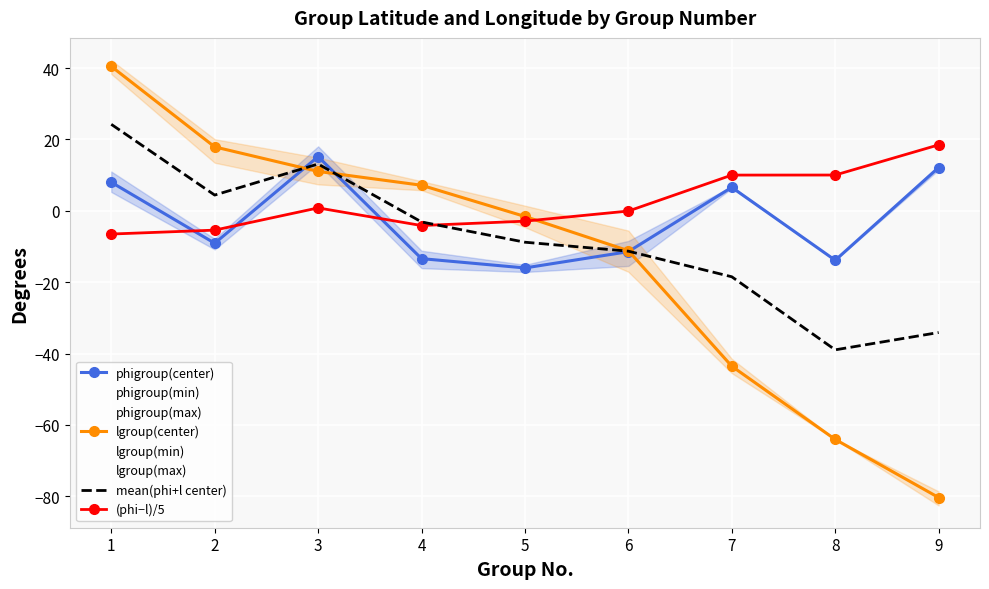

The value of mean(phi+l center) at 8 is -62.5. True or false?

False